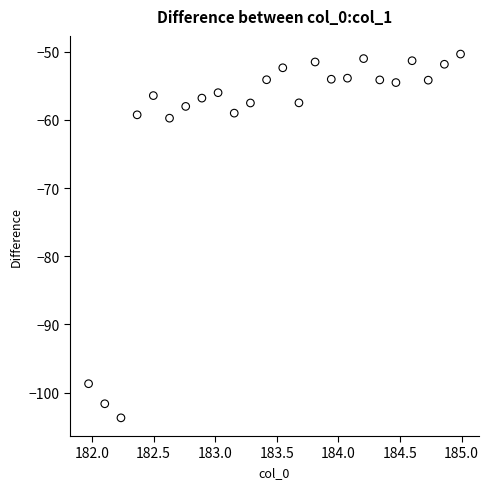

What is the range of Y values (max minus min)?

53.4